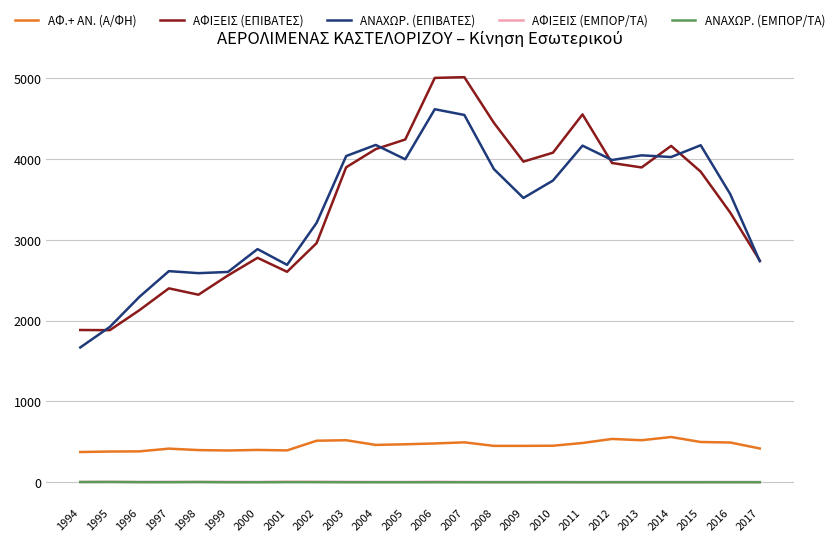

The value of ΑΝΑΧΩΡ. (ΕΜΠΟΡ/ΤΑ) at 2006 is 0.0. True or false?

True